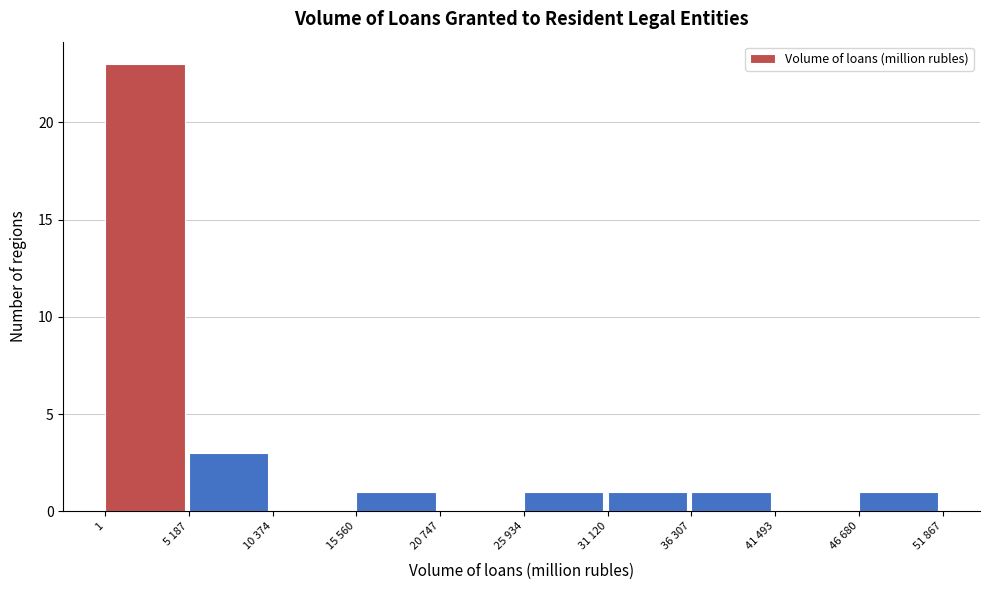

Reading left to right, extract all data points from this chart.

1=23	5 187=3	10 374=0	15 560=1	20 747=0	25 934=1	31 120=1	36 307=1	41 493=0	46 680=1